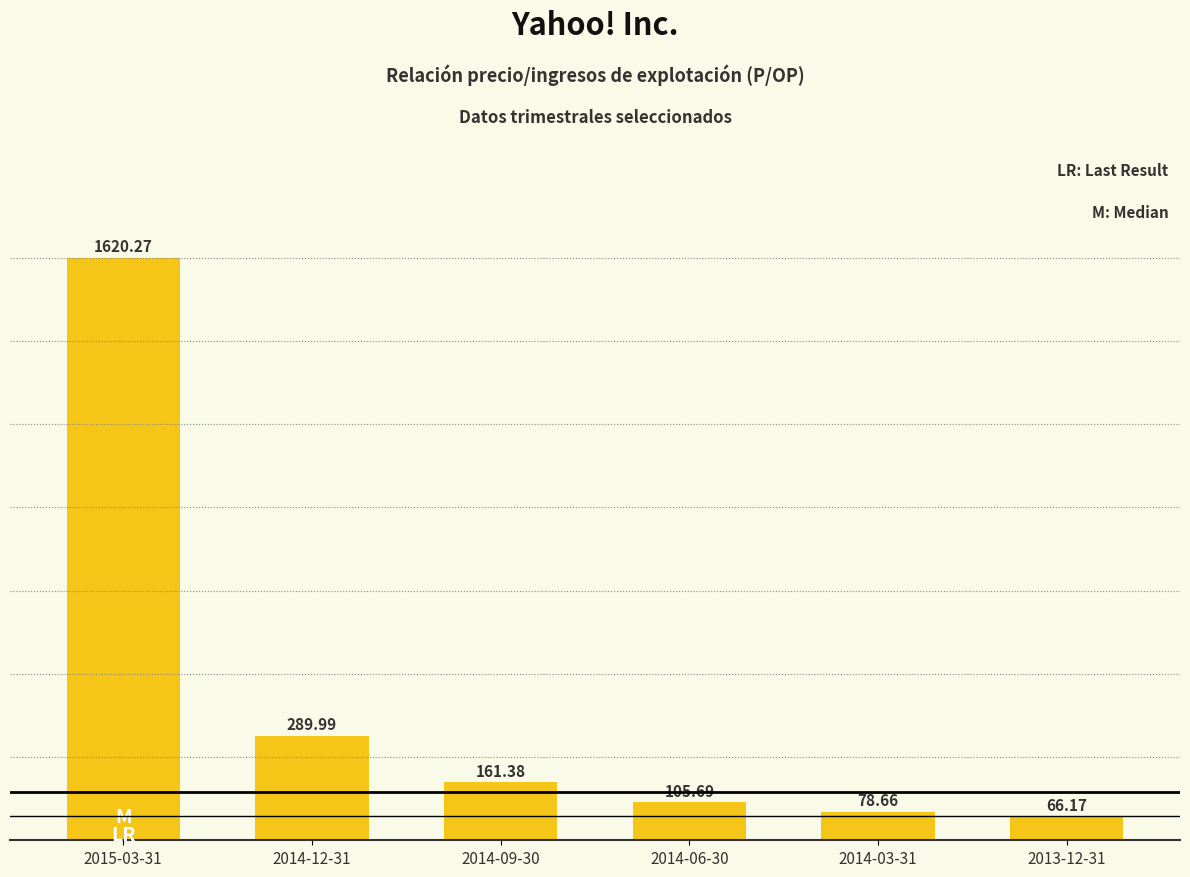

How many bars are there in total?

6